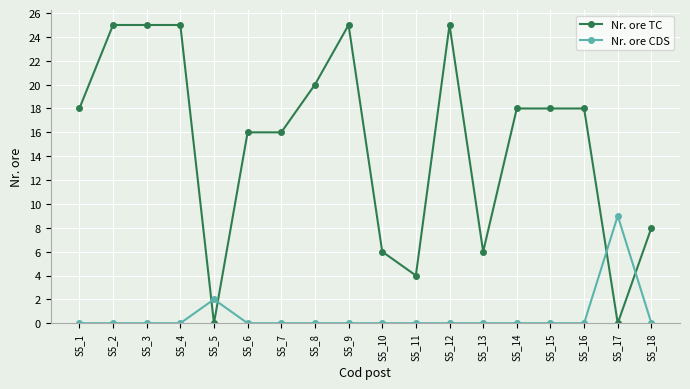

How many categories are shown in the chart?

18